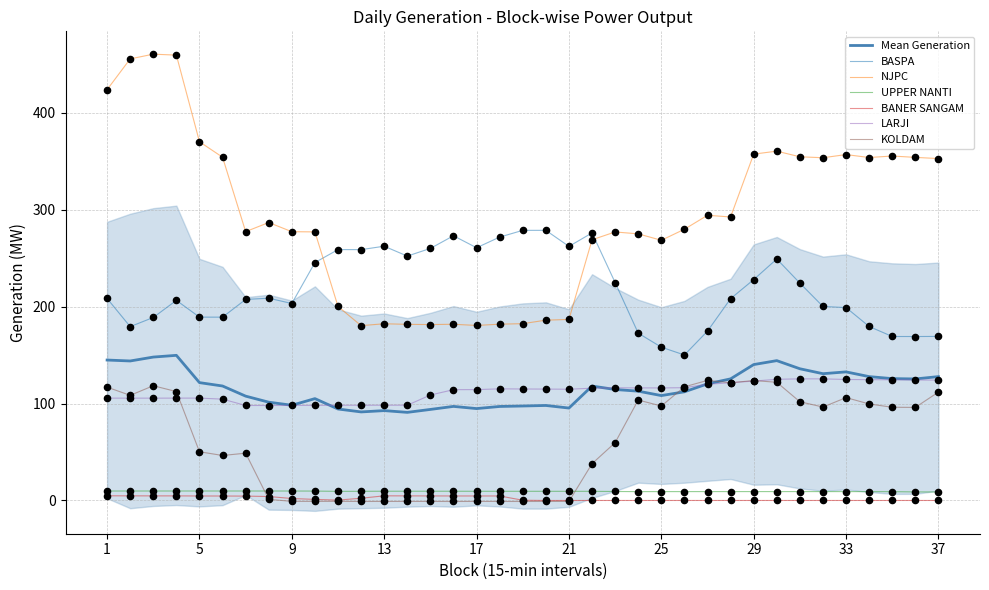

Which series contains the lowest Y value?

KOLDAM